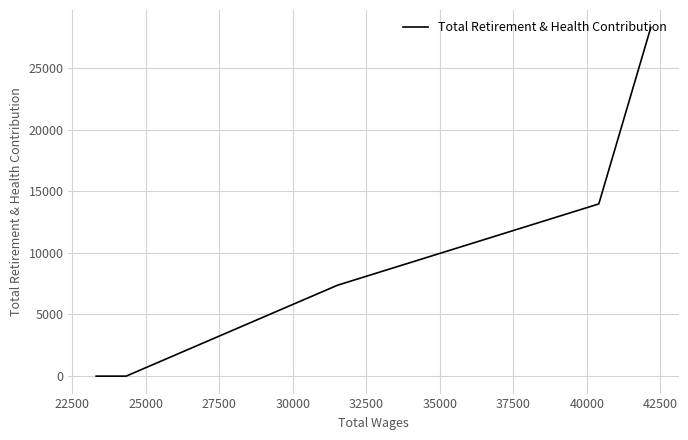

True or false: the data has more than 1 interior local peaks.

False